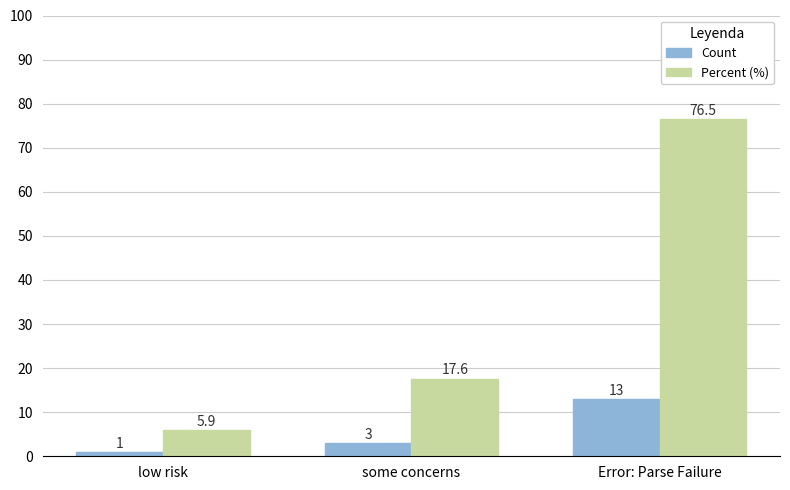

What is the sum of the Count values at Error: Parse Failure and some concerns?

16.0